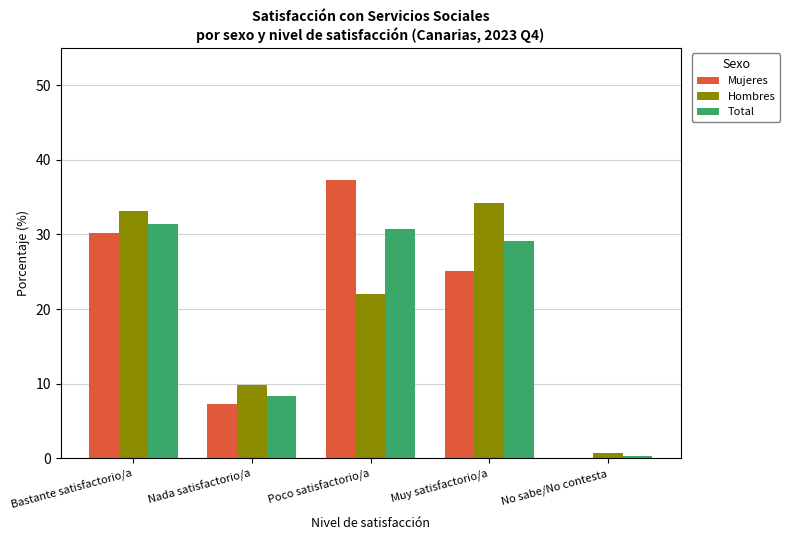

Which series has the largest range (max minus min)?

Mujeres